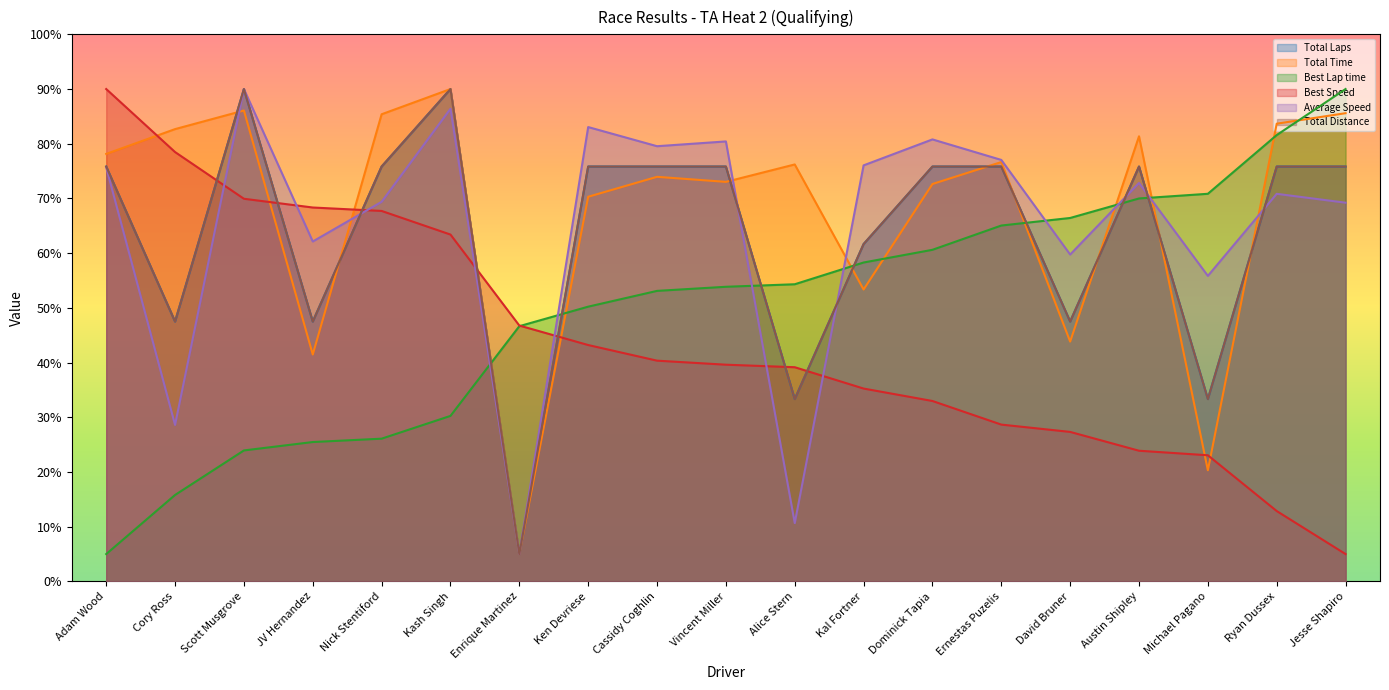

Rank the series at Enrique Martinez from highest to lowest value.

Best Speed, Best Lap time, Total Laps, Total Time, Average Speed, Total Distance